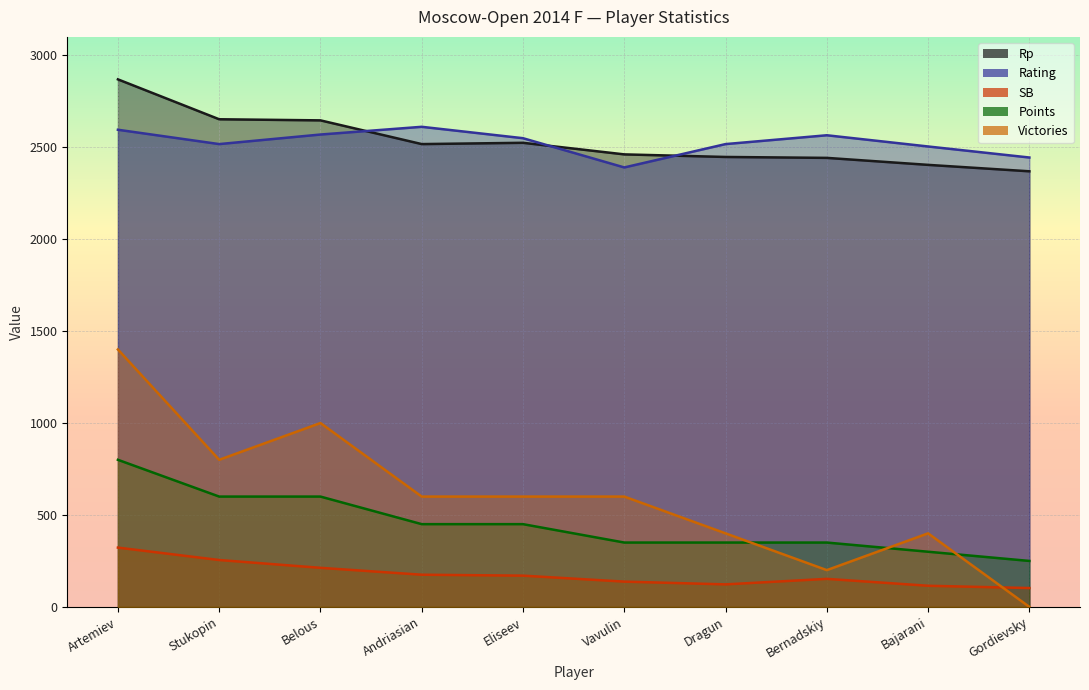

At which label is Rating closest to 2500?

Bajarani